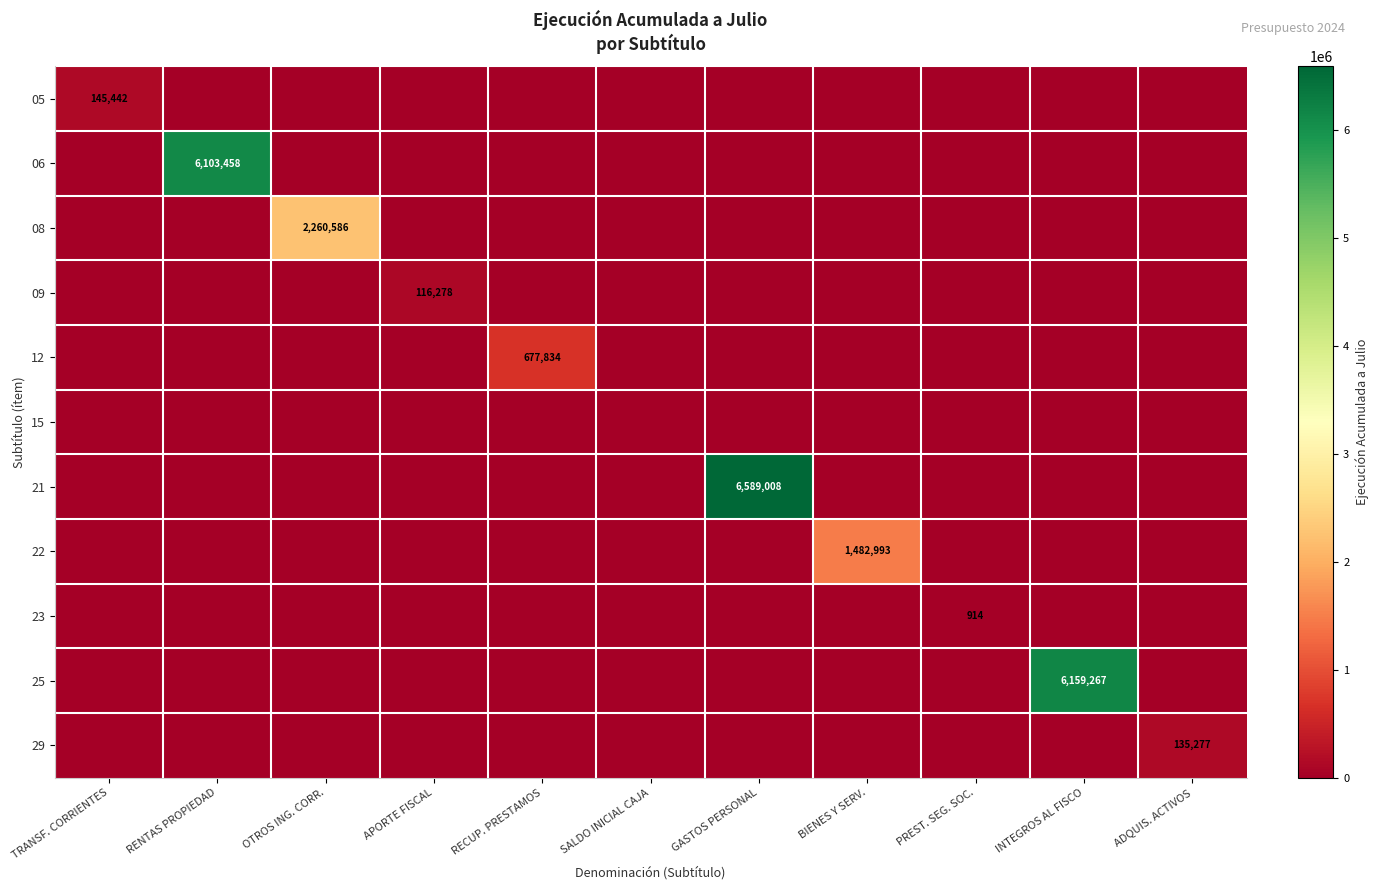

The value of 06 at RENTAS PROPIEDAD is 8817304. True or false?

False